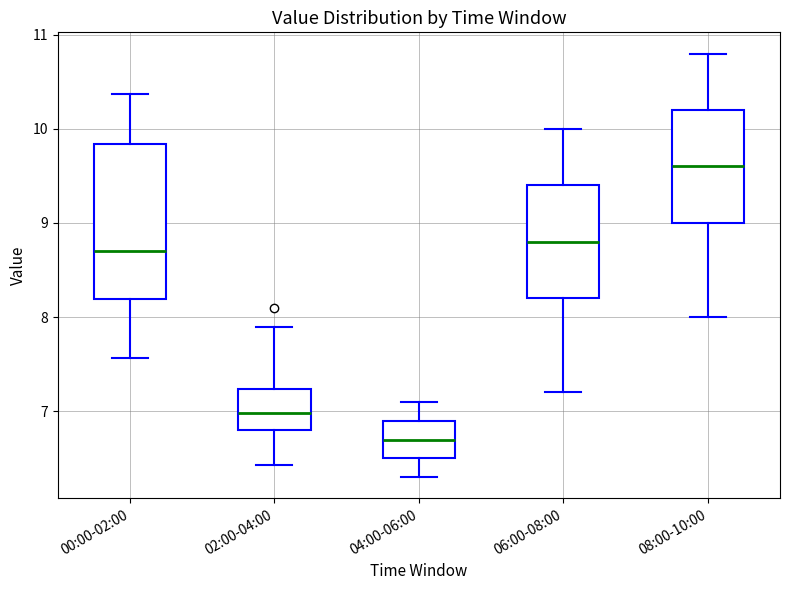

Reading left to right, transcribe this box plot: for each box, give where its median line is, the range the box spans, and where its two whiskers end, as read against the y-axis. The values are not printed on the chart, so give them approximately, as read against the axis.

00:00-02:00: median 8.7, box 8.2 to 9.8, whiskers 7.6 to 10.4
02:00-04:00: median 7.0, box 6.8 to 7.2, whiskers 6.4 to 7.9
04:00-06:00: median 6.7, box 6.5 to 6.9, whiskers 6.3 to 7.1
06:00-08:00: median 8.8, box 8.2 to 9.4, whiskers 7.2 to 10.0
08:00-10:00: median 9.6, box 9.0 to 10.2, whiskers 8.0 to 10.8